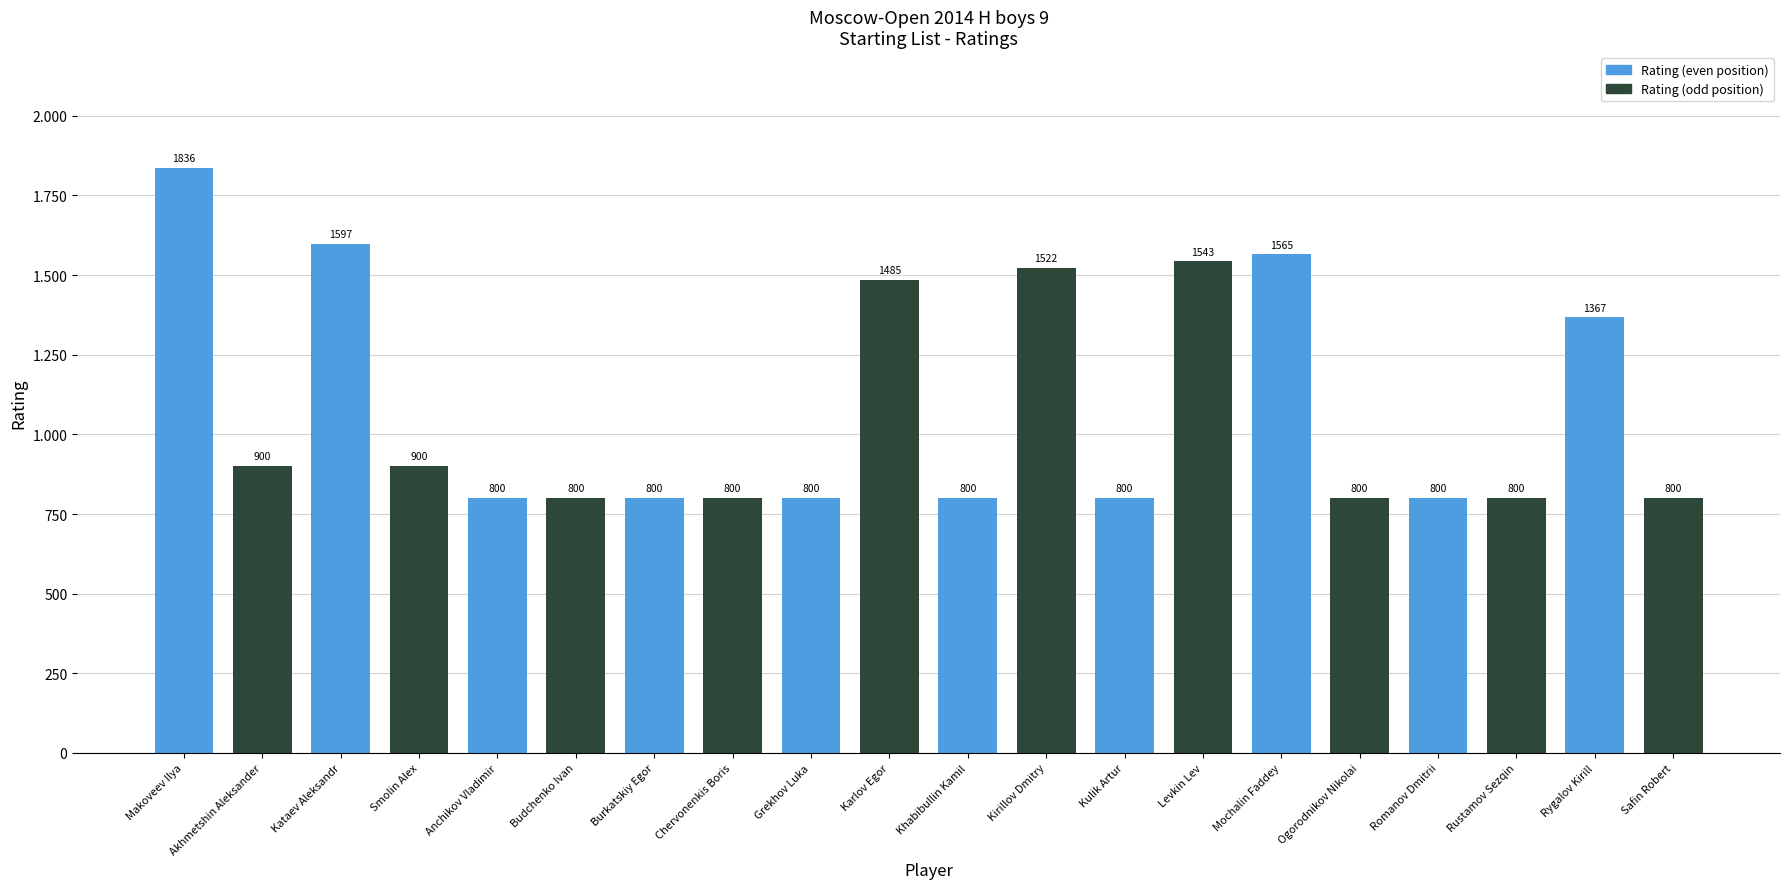

What is the change in value from Makoveev Ilya to Ogorodnikov Nikolai?

-1036